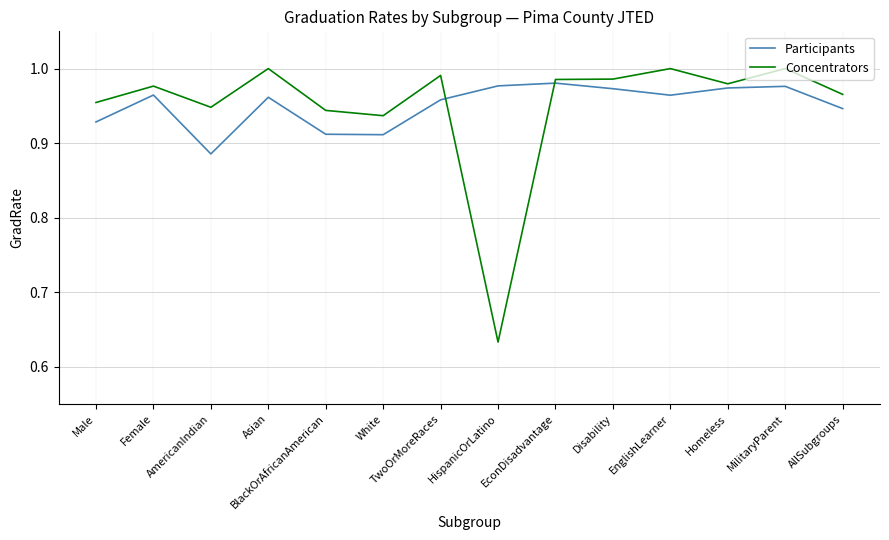

How many intersections are there between Concentrators and Participants?

2